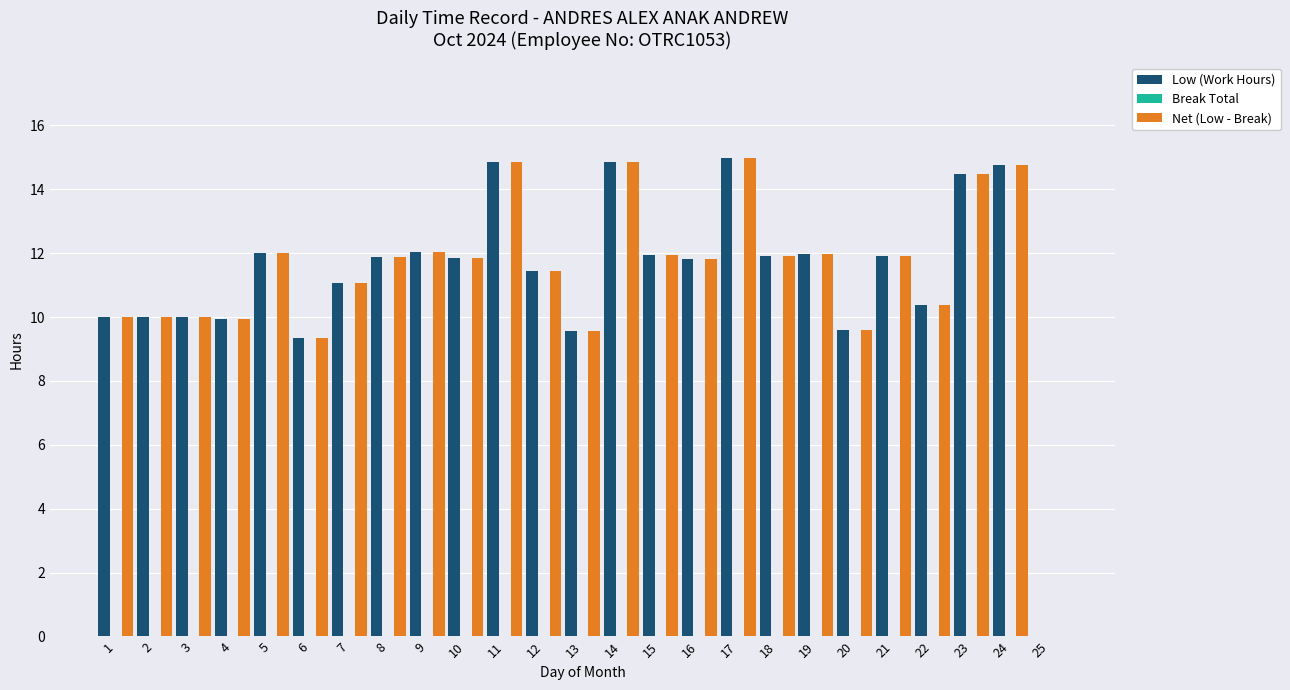

What is the difference between the Low (Work Hours) values at 14 and 21?

2.9